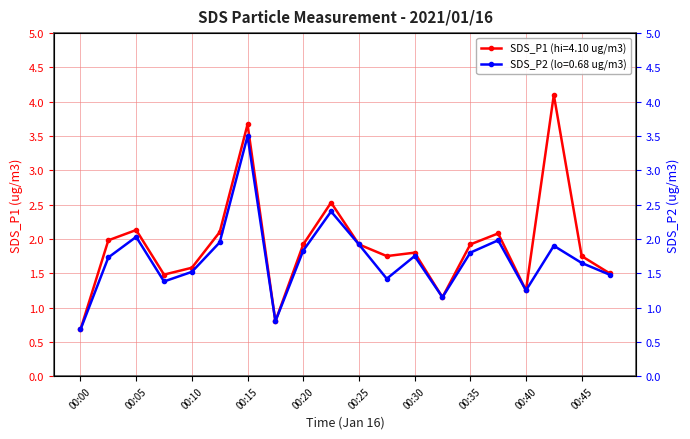

How many lines are shown in the chart?

2